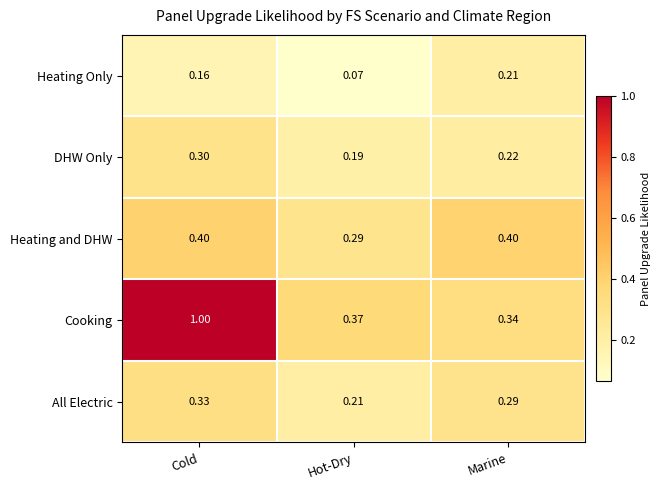

At Hot-Dry, list the series in order from largest to smallest.

Cooking, Heating and DHW, All Electric, DHW Only, Heating Only